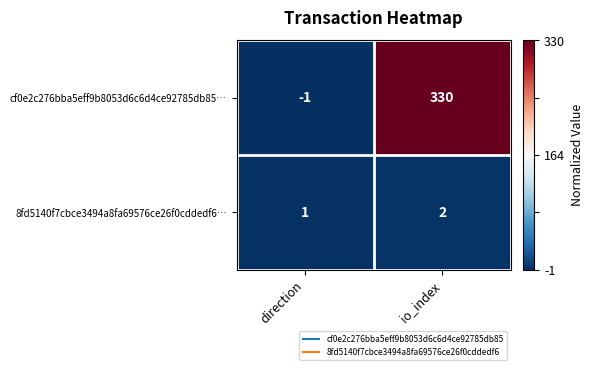

What is the smallest value displayed?

-1